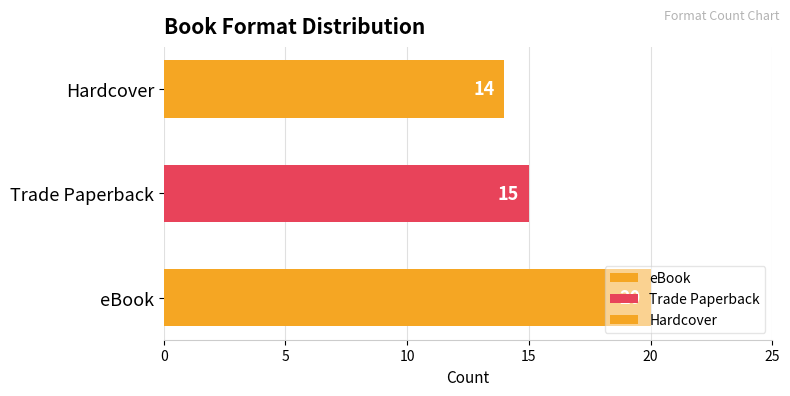

Count the values in the range 14 to 20.

3